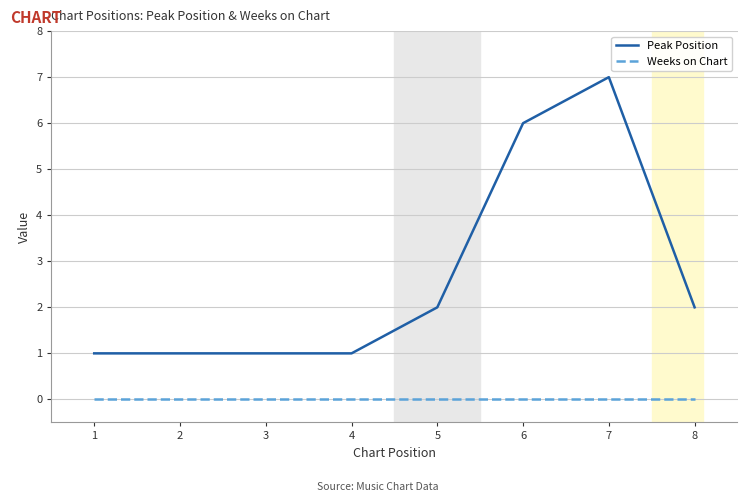

What is the maximum value for Peak Position?

7